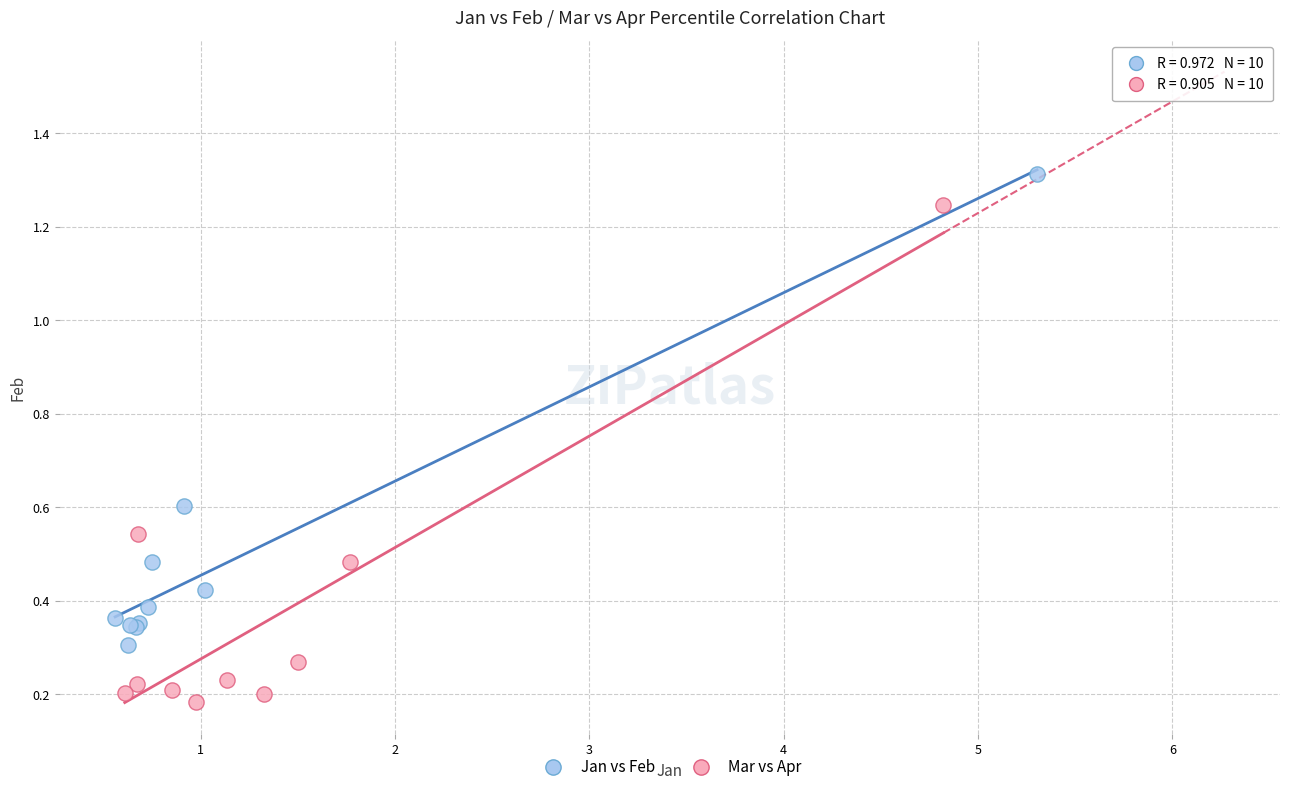

What are all the series names shown in the legend?

Jan vs Feb, Mar vs Apr